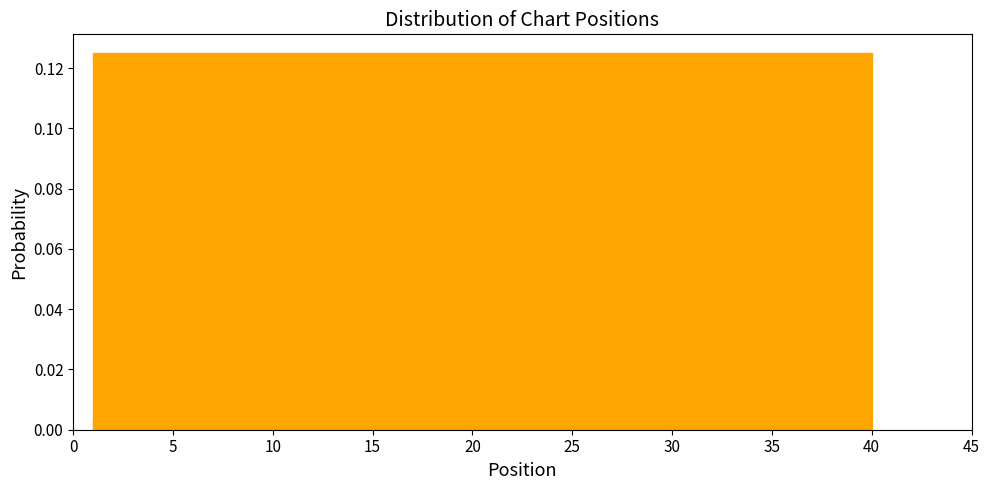

Reading left to right, list every bar in this chart as the range it spans on the x-axis followed by its height. Neither the bar edges nor the heights are printed on the chart, so give them approximately, as read against the axes.

1.0 to 6.0: 0.126
6.0 to 11.0: 0.126
11.0 to 15.5: 0.126
15.5 to 20.5: 0.126
20.5 to 25.5: 0.126
25.5 to 30.5: 0.126
30.5 to 35.0: 0.126
35.0 to 40.0: 0.126